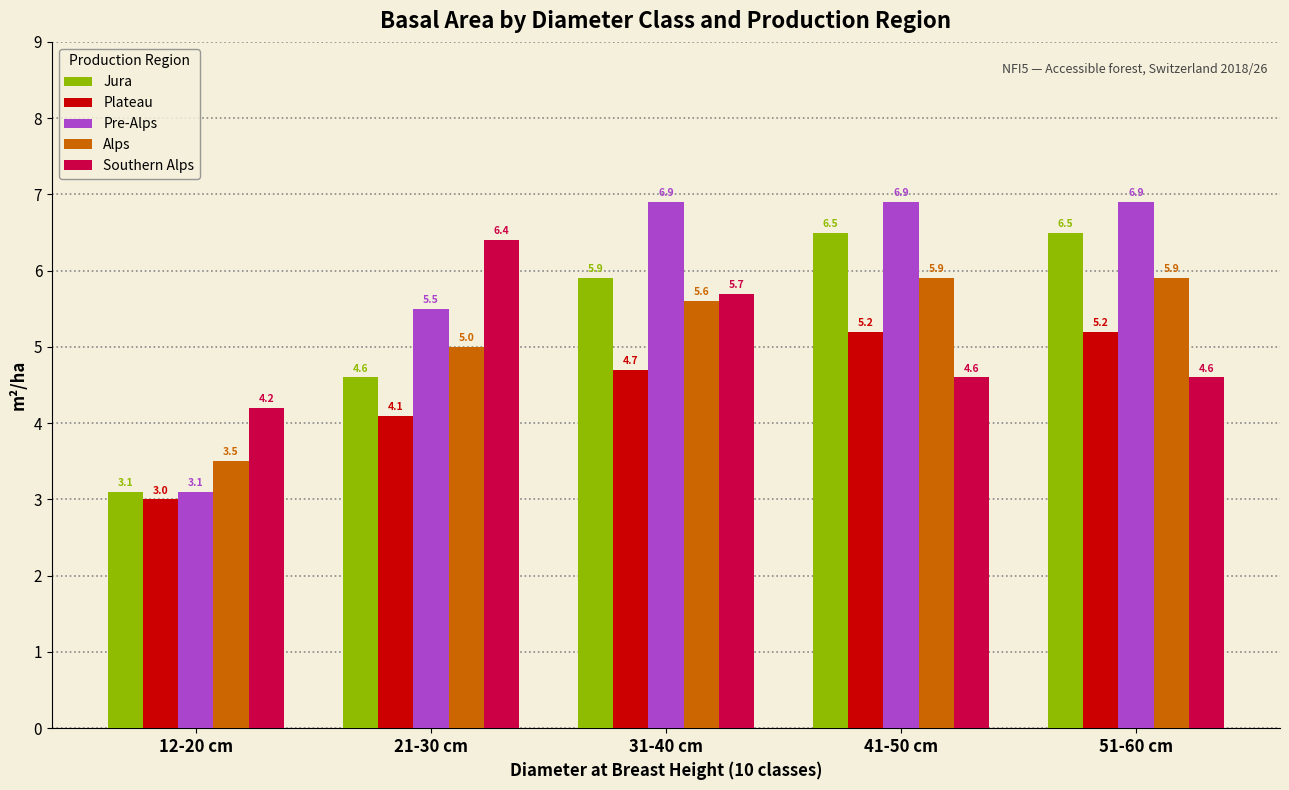

What is the total value across all series at 12-20 cm?

16.9